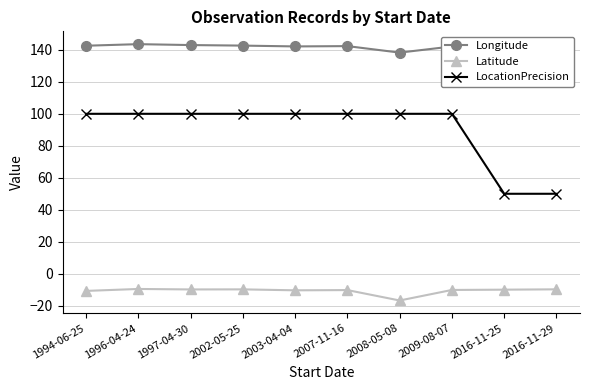

True or false: Latitude and Longitude intersect in this chart.

False